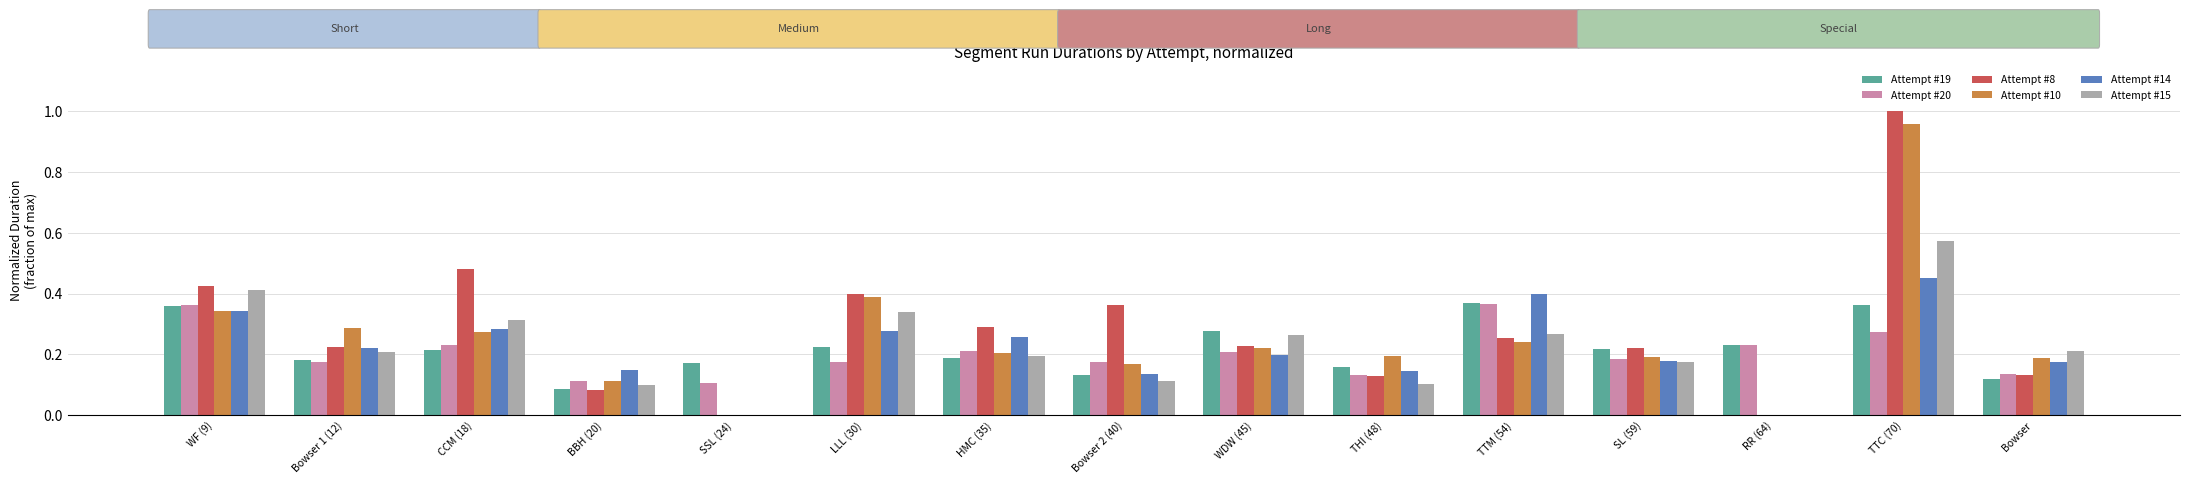

At which category is the sum across all series the highest?

TTC (70)